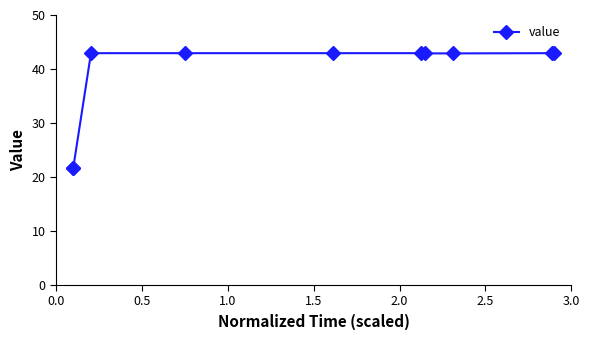

What is the minimum value shown in the chart?

21.7